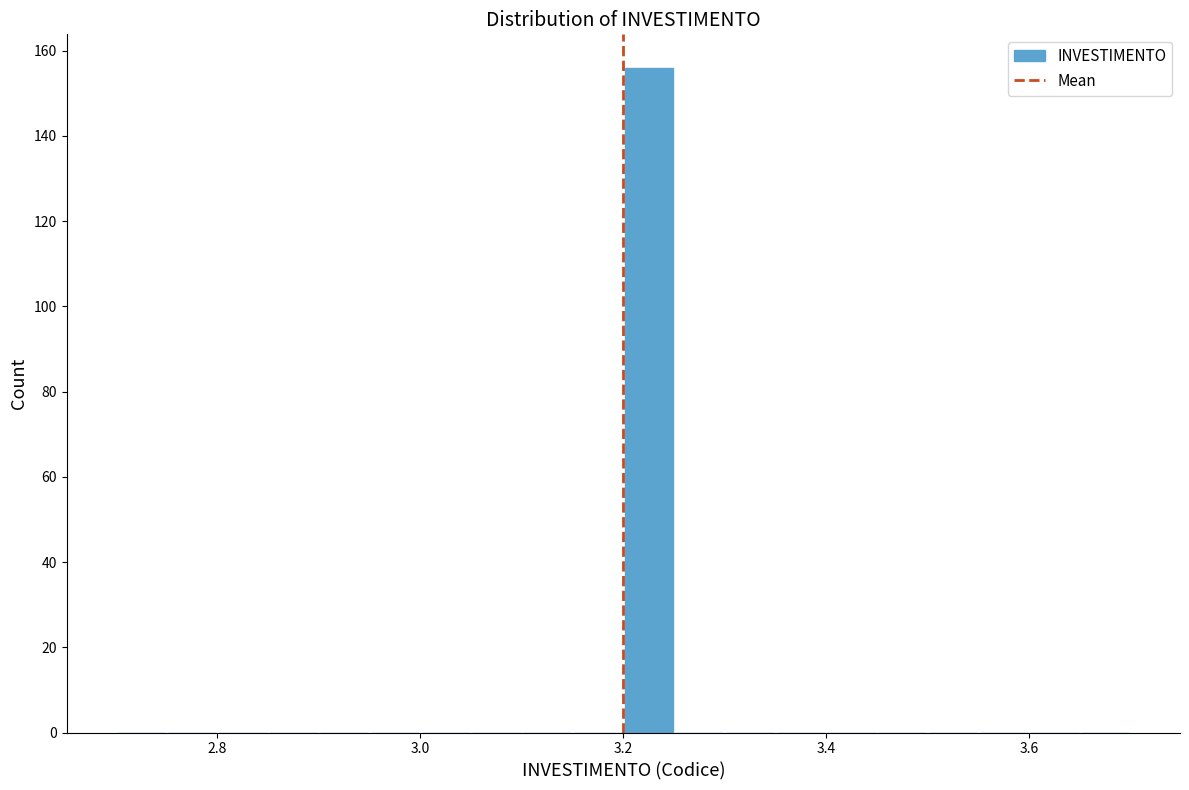

Around what value on the x-axis is the tallest bar? Give the approximate position of its centre, as read against the axis.

3.22